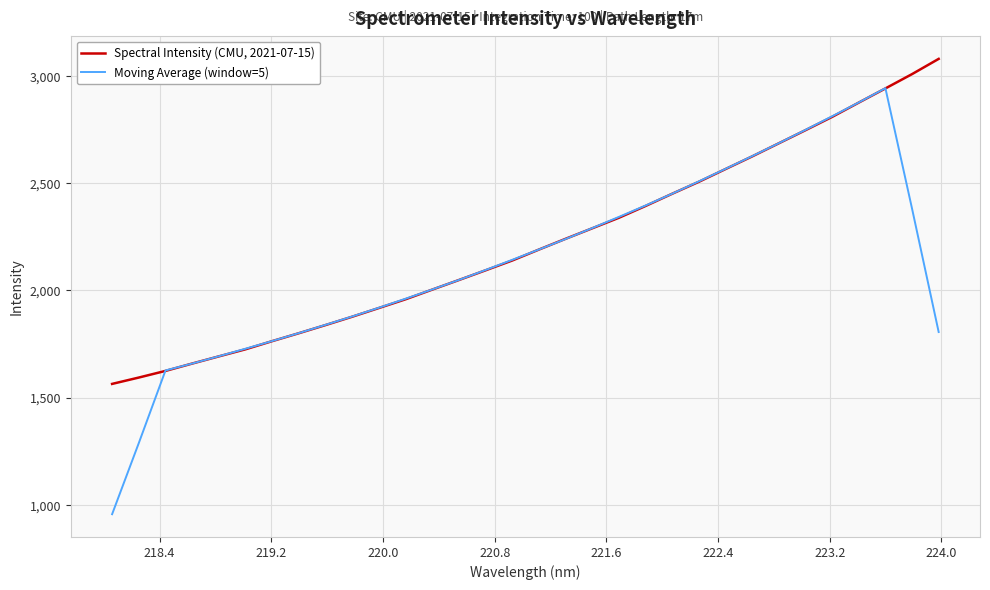

List the series in order of their overall mean, lowest first.

Moving Average (window=5), Spectral Intensity (CMU, 2021-07-15)